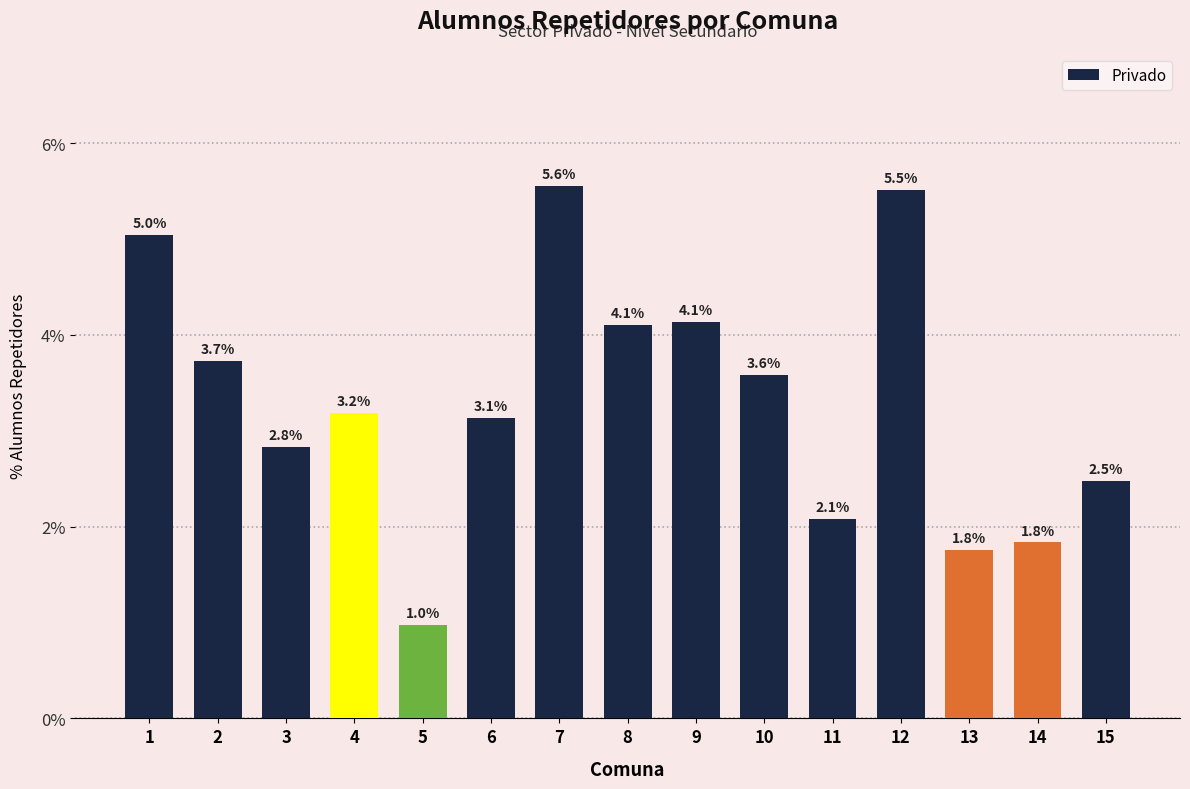

What is the average value?

3.3